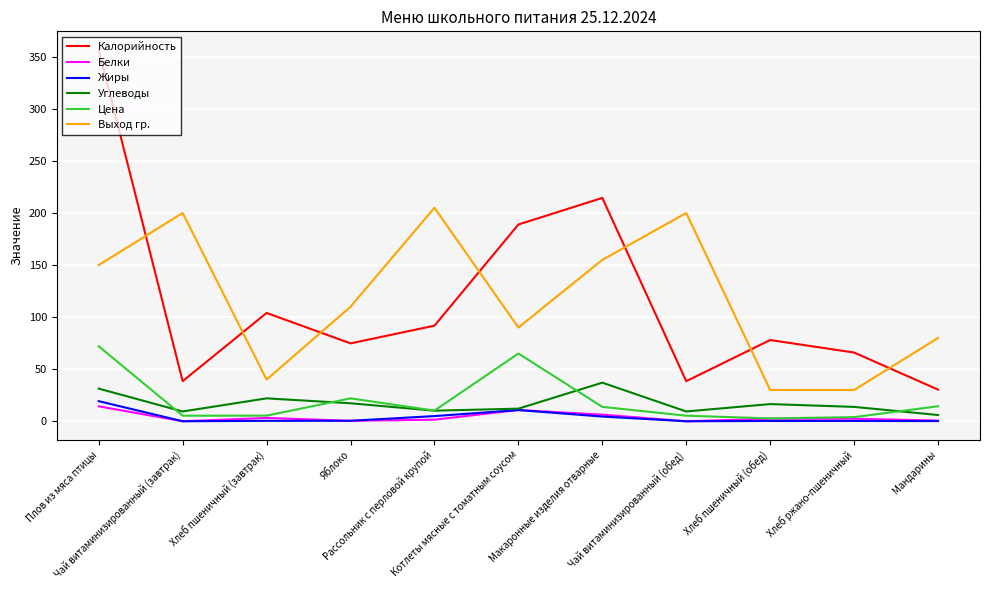

What is the minimum value for Калорийность?

30.4